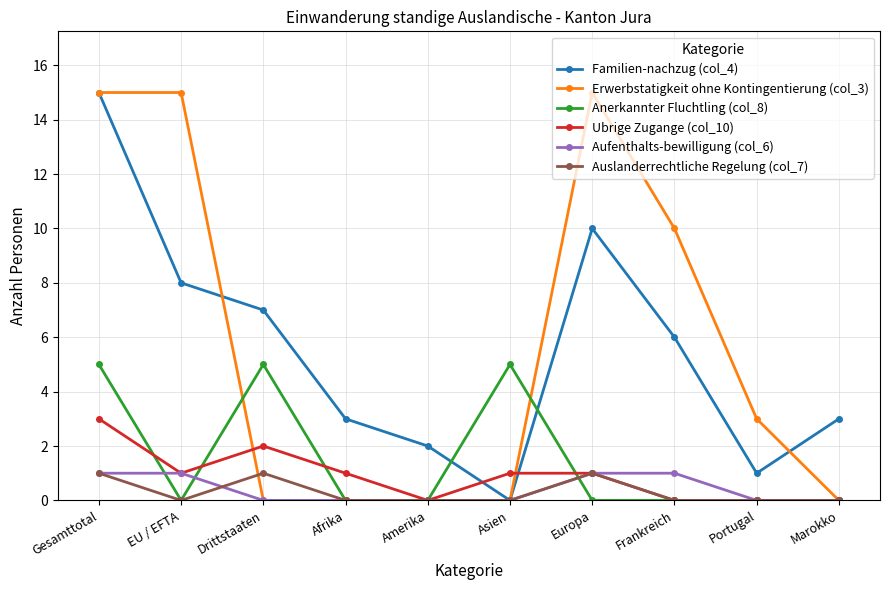

Where does the Familien-nachzug (col_4) series first go above 6?

Gesamttotal